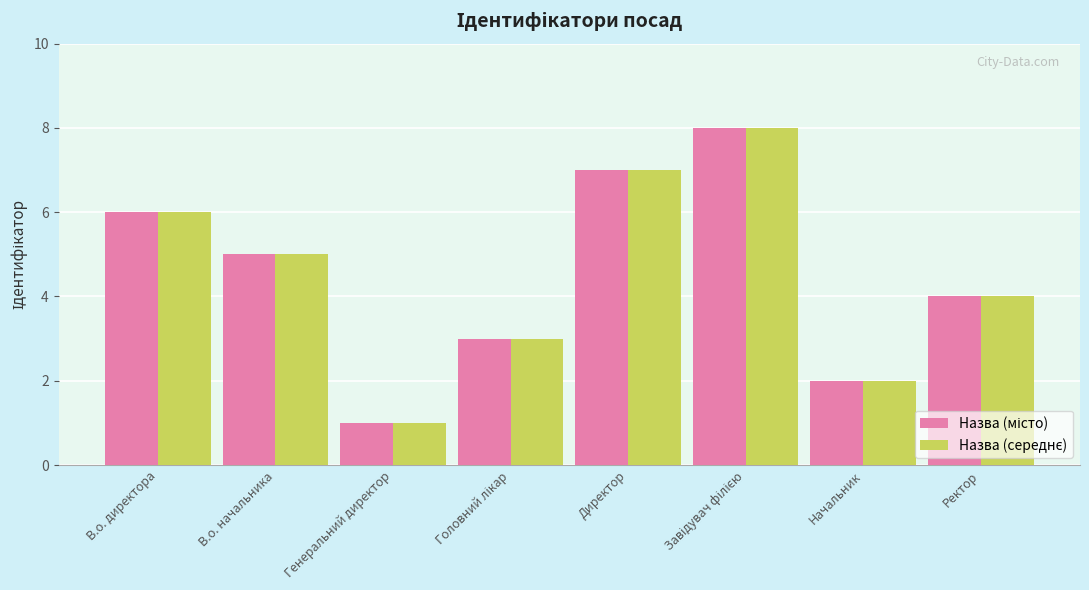

What is the maximum value shown in the chart?

8